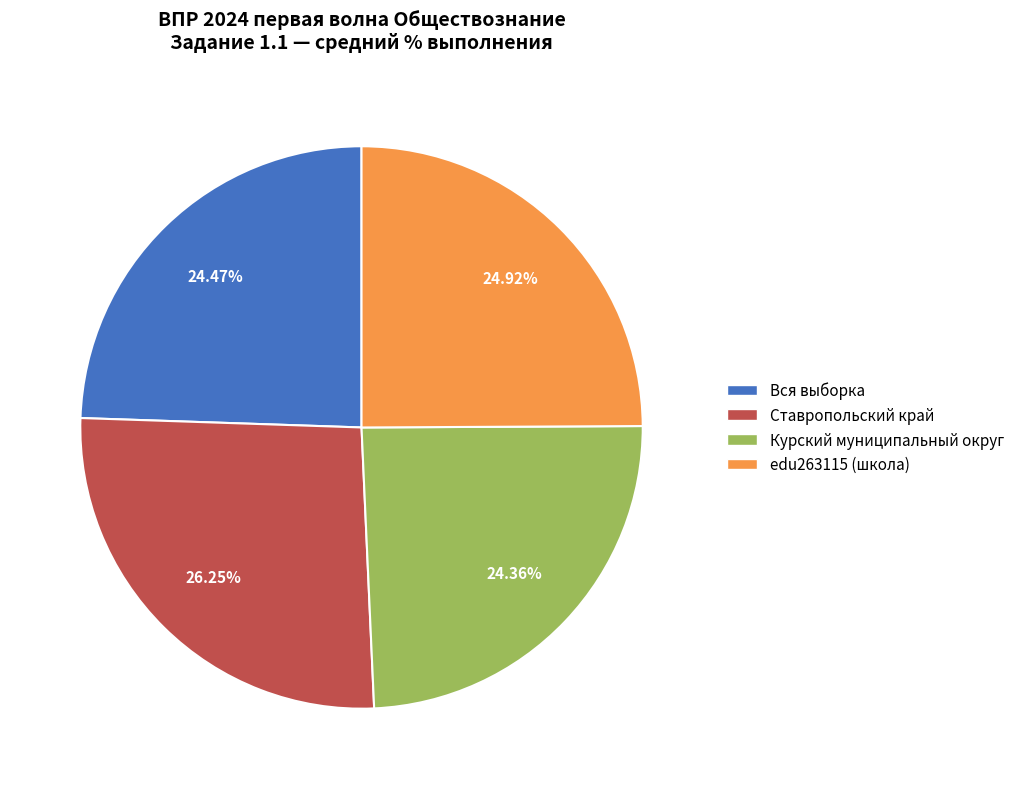

What is the largest slice in the pie chart?

Ставропольский край